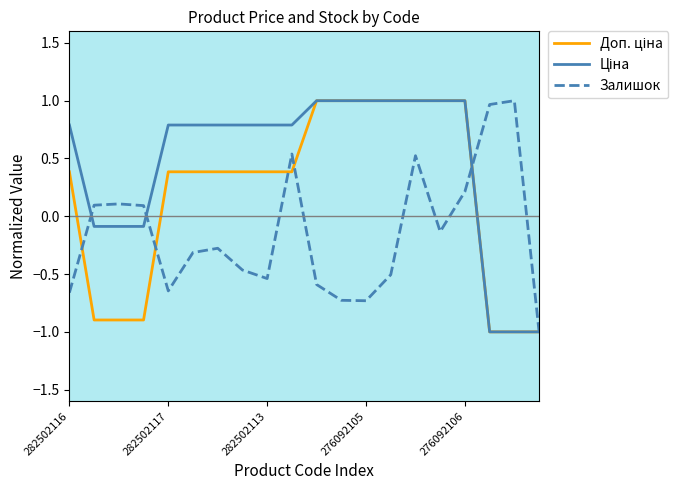

What is the difference between the maximum and second lowest values in the Залишок series?

1.7